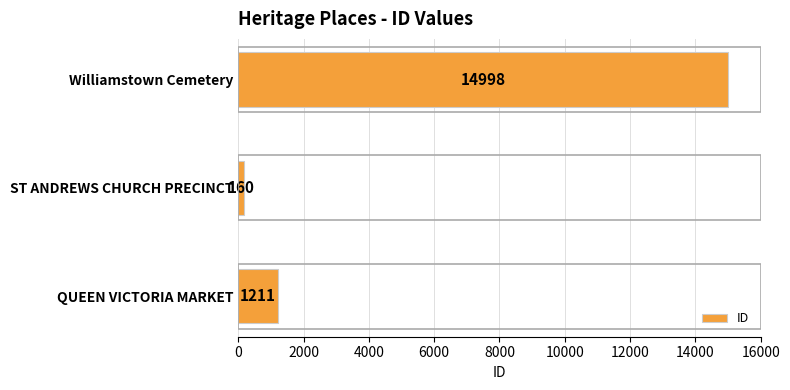

List the labels in order of value, largest first.

Williamstown Cemetery, QUEEN VICTORIA MARKET, ST ANDREWS CHURCH PRECINCT